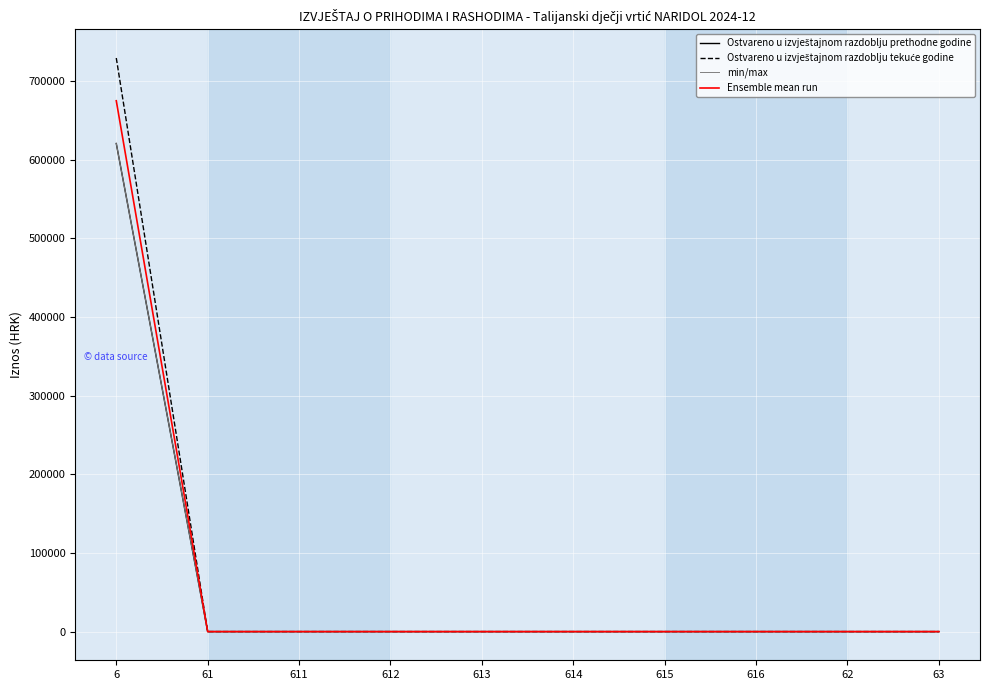

How many distinct data groups are displayed?

4